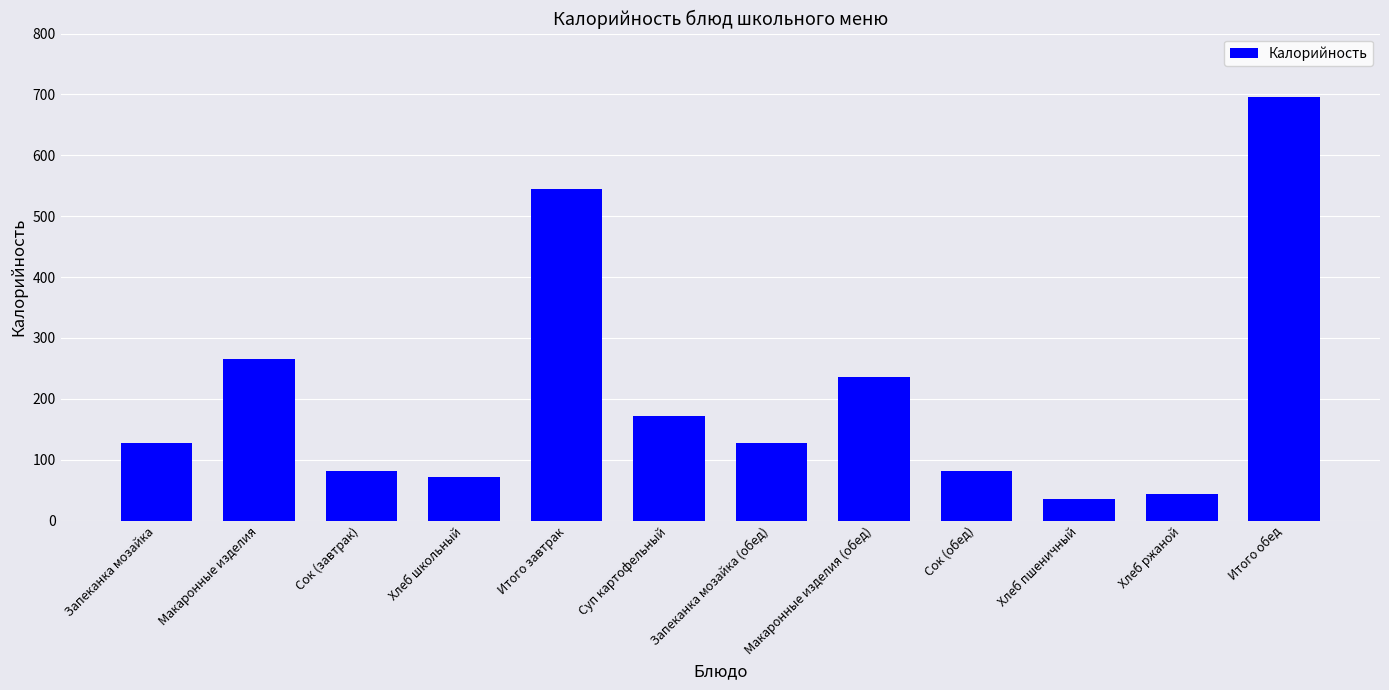

At which category does the chart reach its peak across all series?

Итого обед